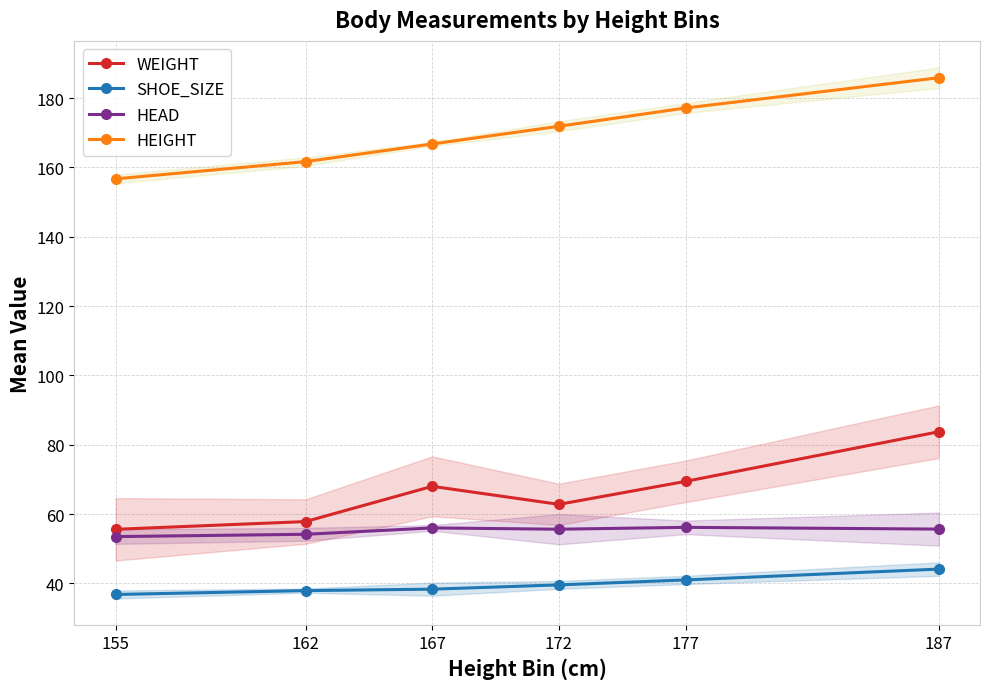

At which label does SHOE_SIZE first exceed 39?

172